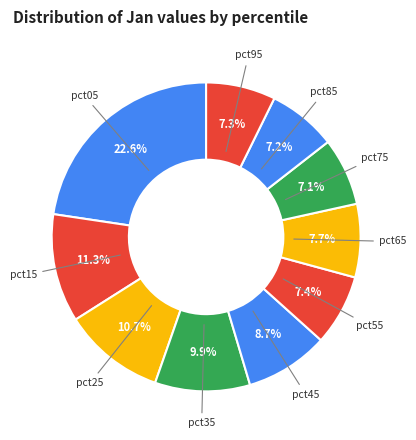

True or false: pct75 accounts for 1% of the total.

False